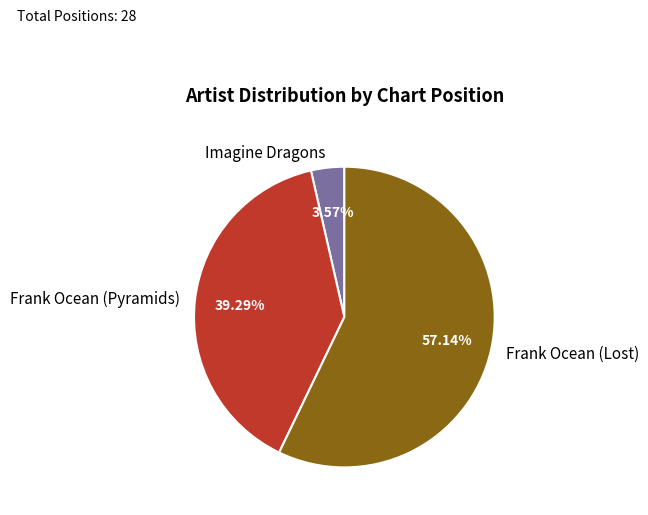

Count the number of slices in the pie.

3